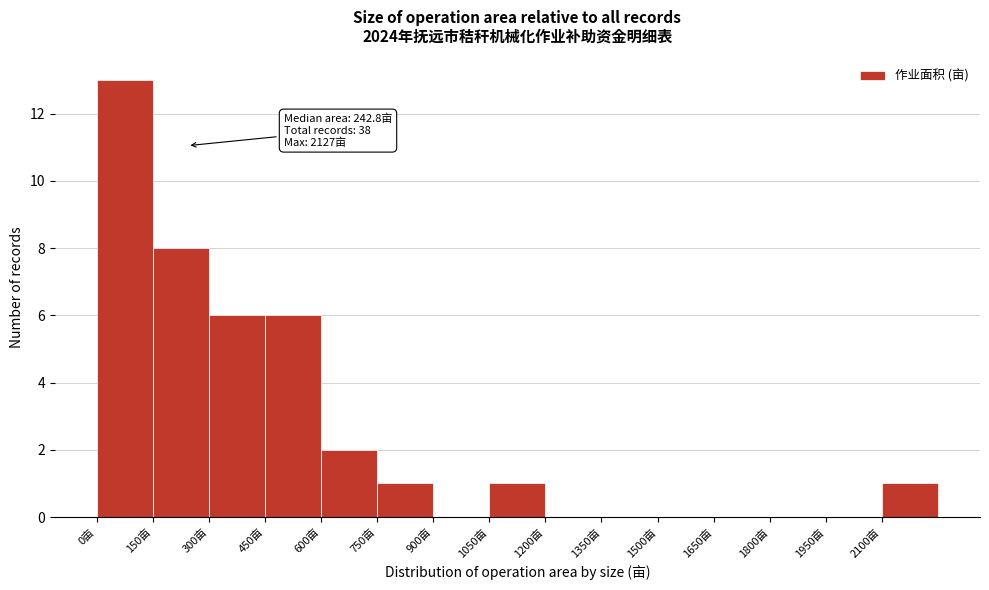

Which range on the x-axis has the tallest bar?

0 to 150